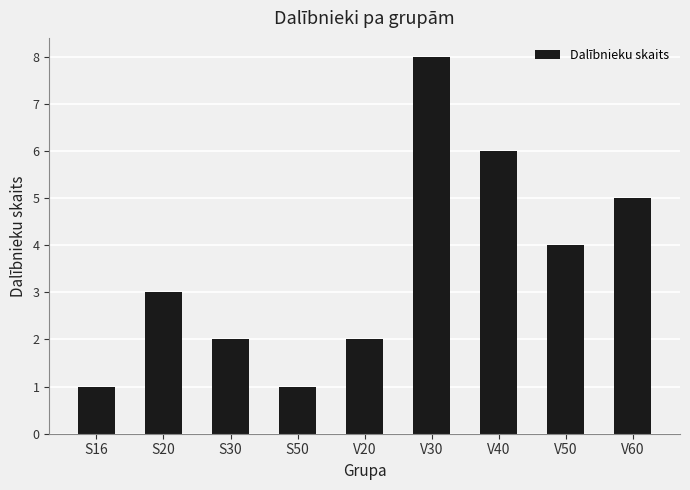

Does the chart contain stacked bars?

No